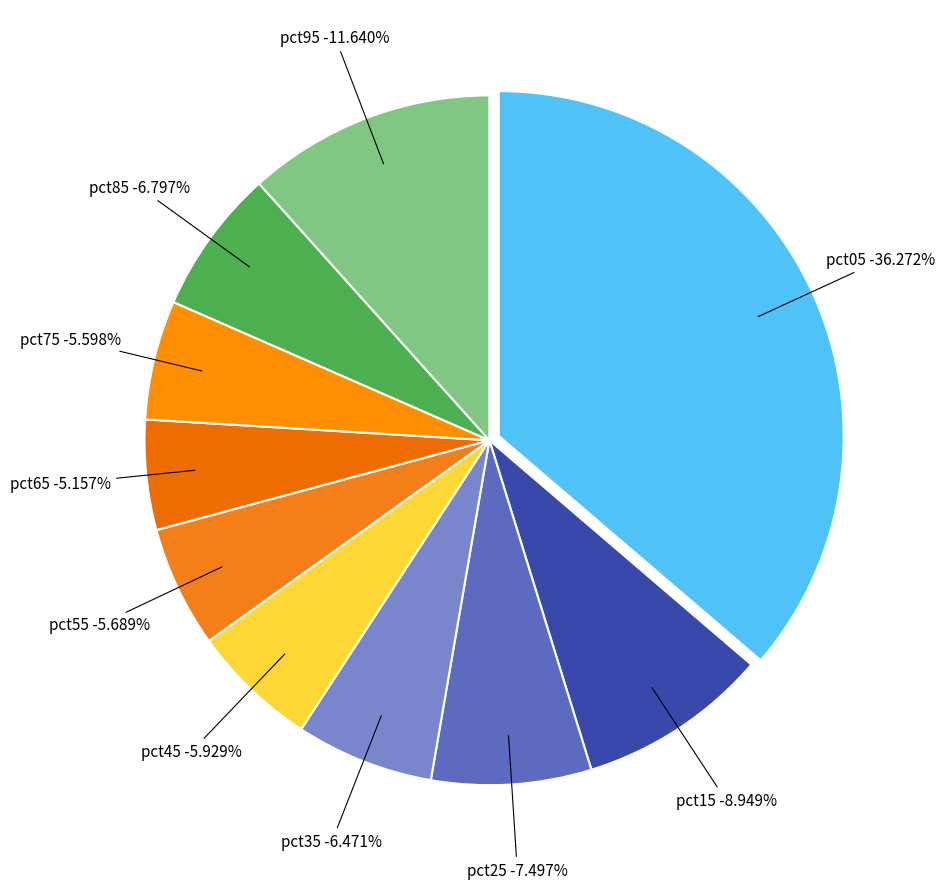

What percentage do pct15 and pct35 together represent?

15.4%